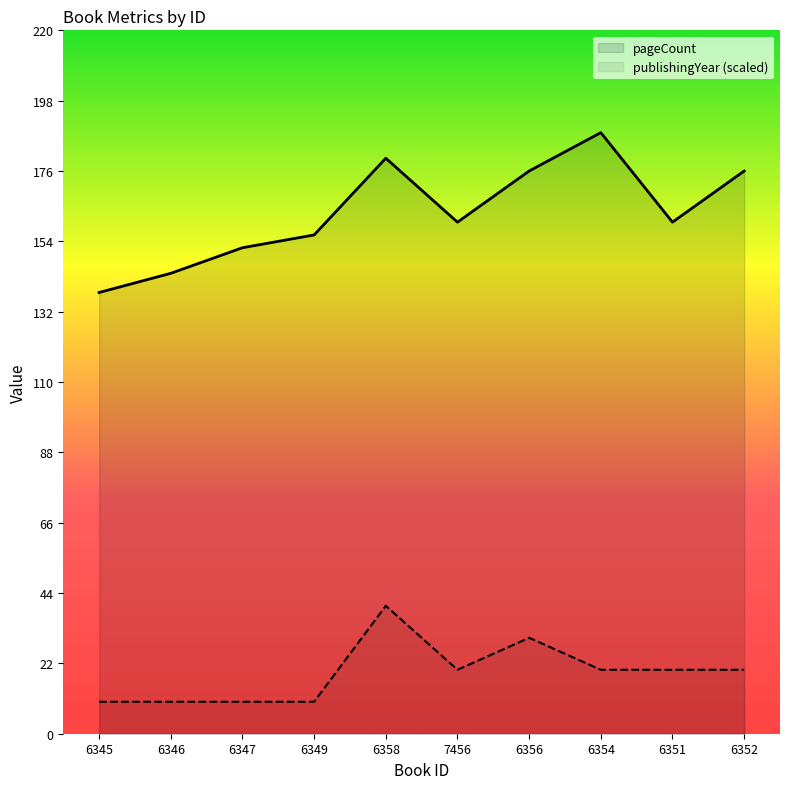

True or false: pageCount has more than 1 points higher than both neighbors.

True